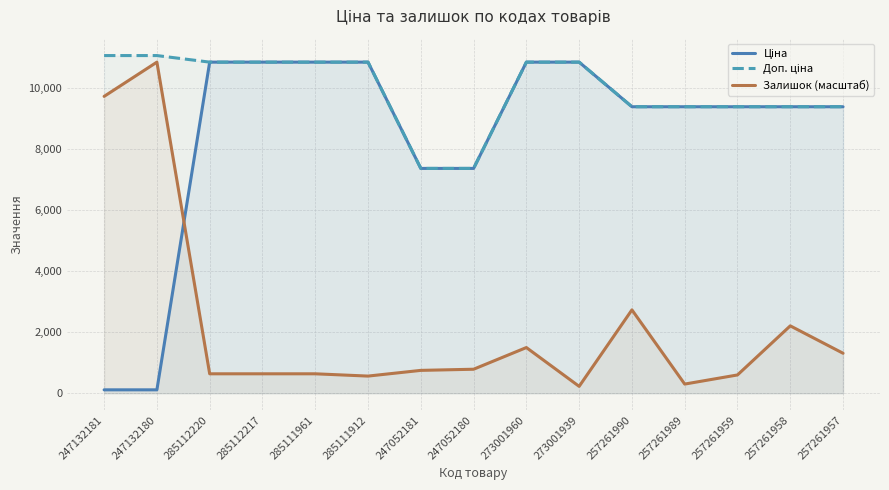

Is the value of Залишок (масштаб) at 285111961 greater than the value of Доп. ціна at 247132180?

No